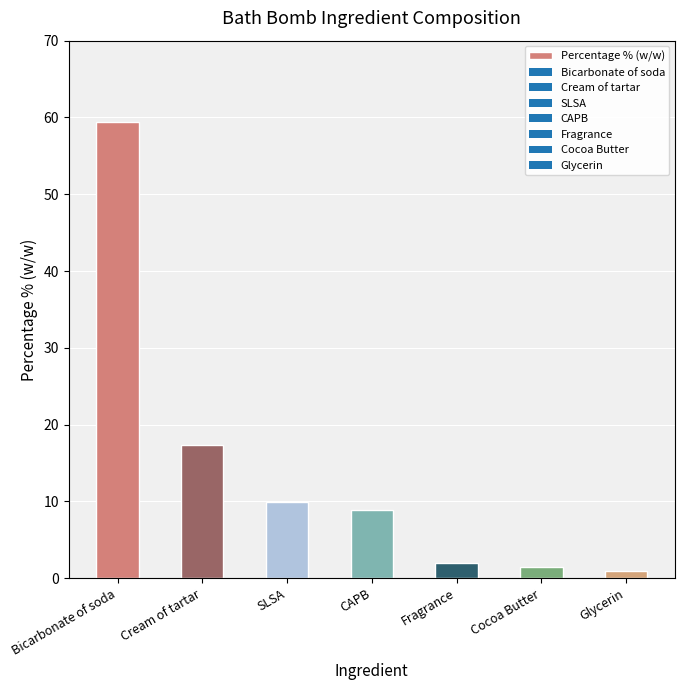

Which label corresponds to the largest value in the chart?

Bicarbonate of soda